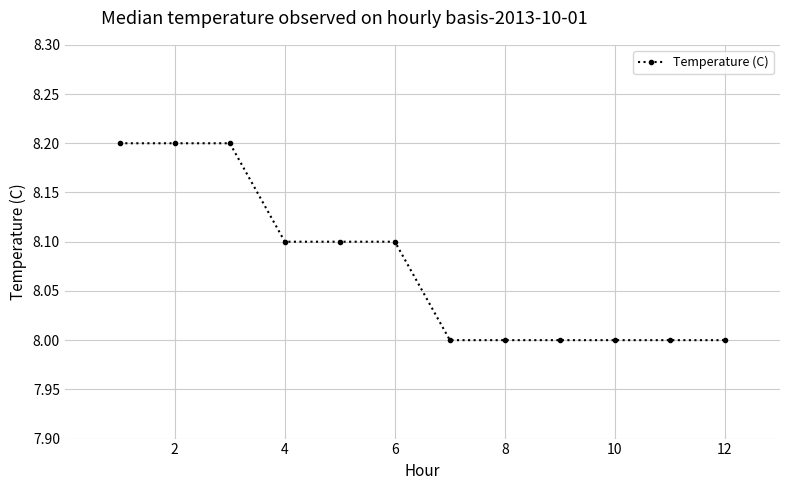

What is the greatest value displayed?

8.2